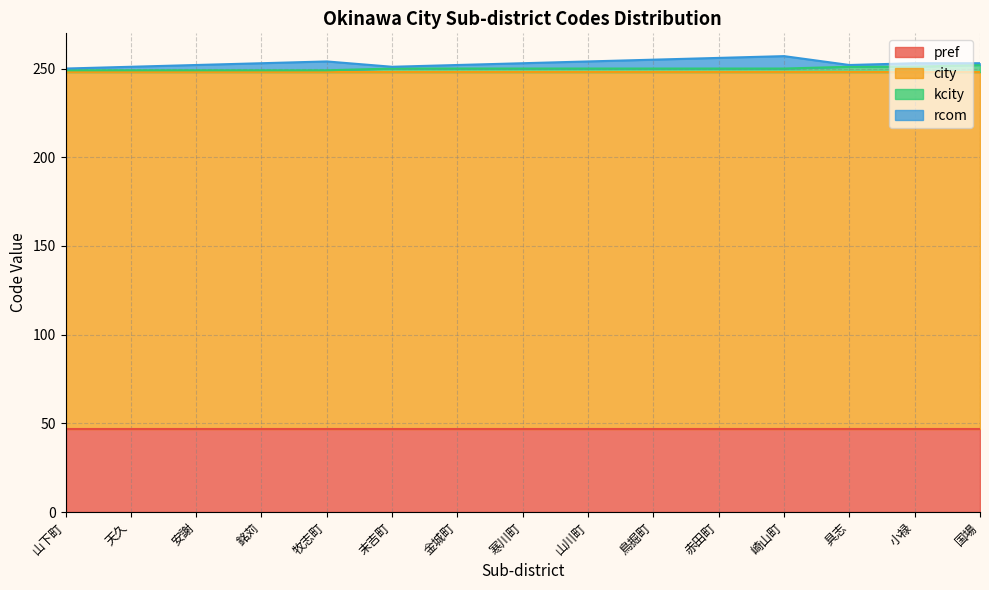

True or false: kcity and pref intersect in this chart.

False